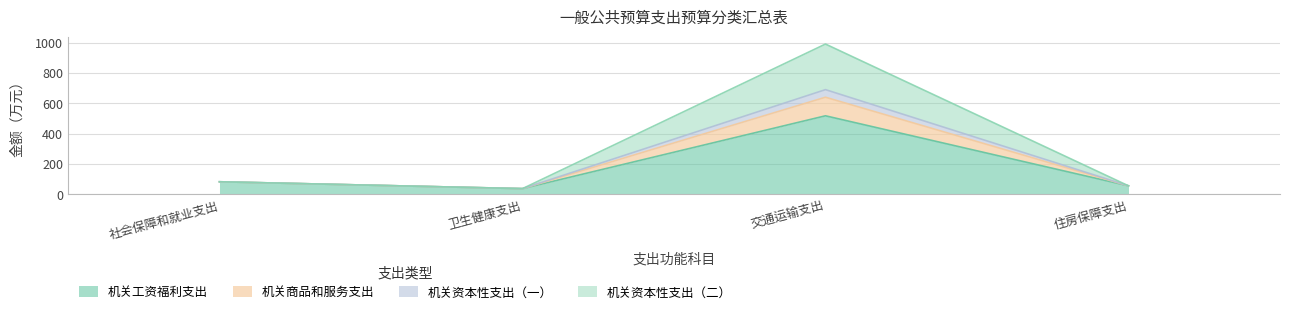

At which category is the sum across all series the highest?

交通运输支出